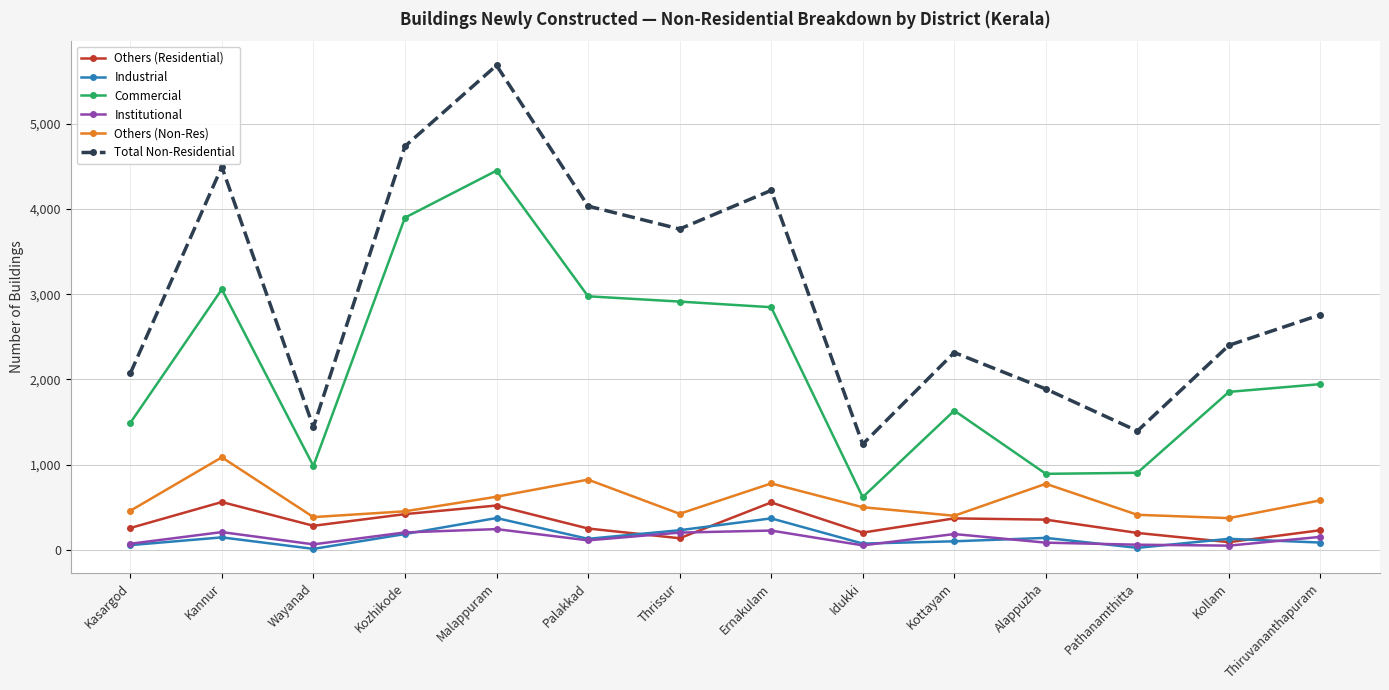

Which series changed the most between Thrissur and Alappuzha?

Commercial